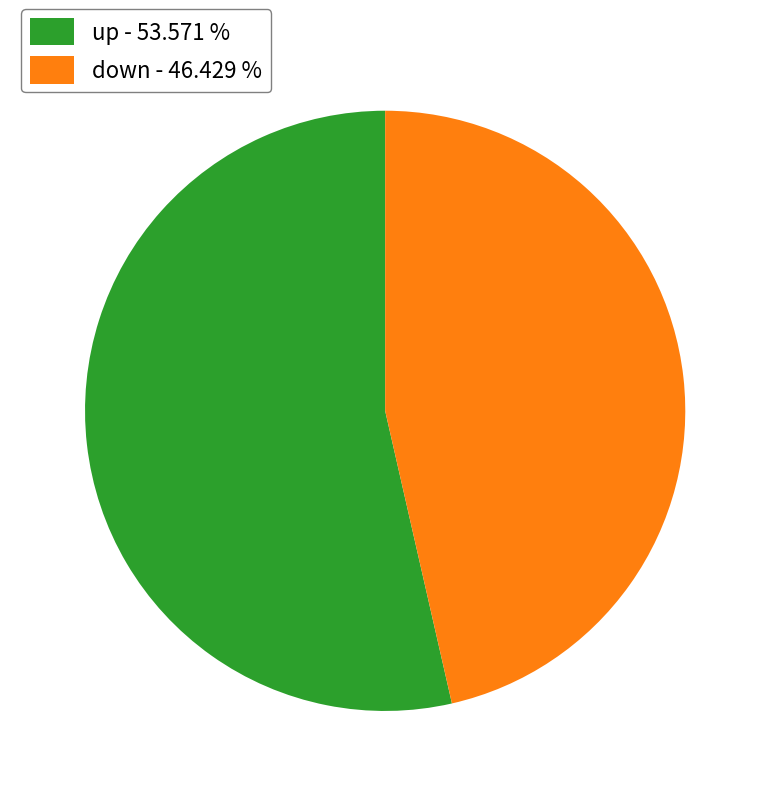

Does any single category account for the majority?

Yes